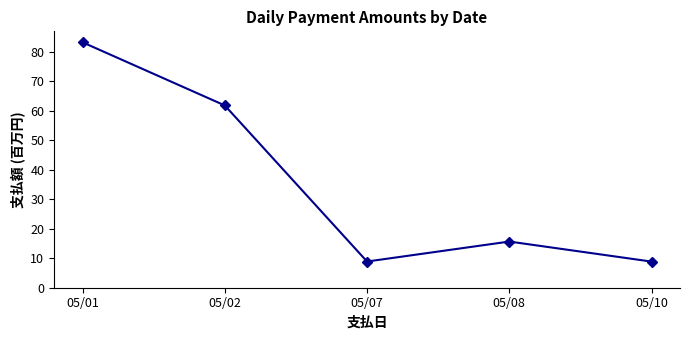

What is the difference between the maximum and minimum values?

74.4